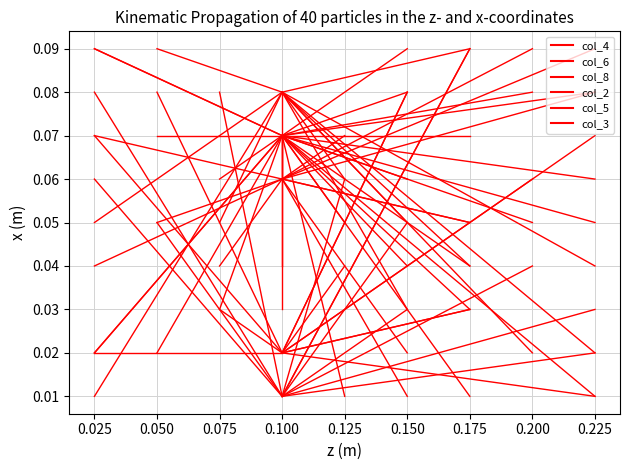

Which series changed the most between 0.100 and 0.225?

col_8